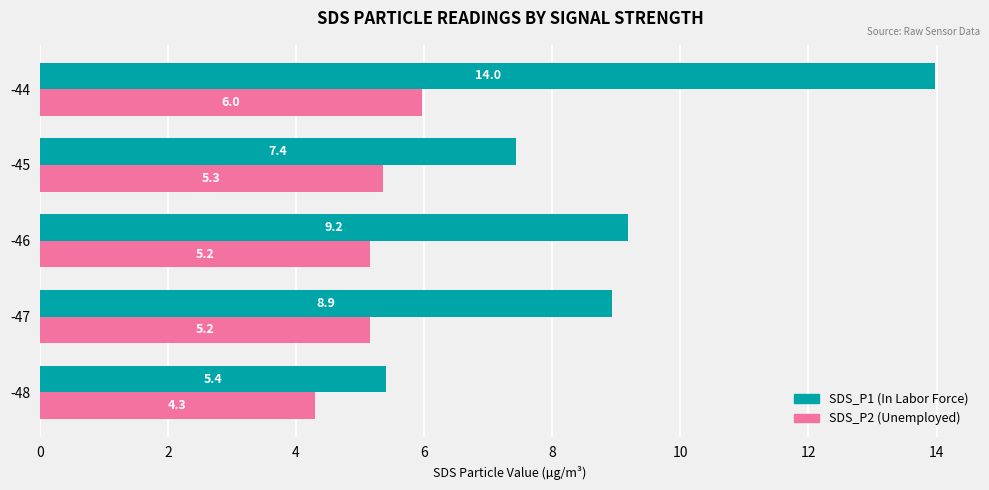

Which label corresponds to the largest value in the chart?

-44